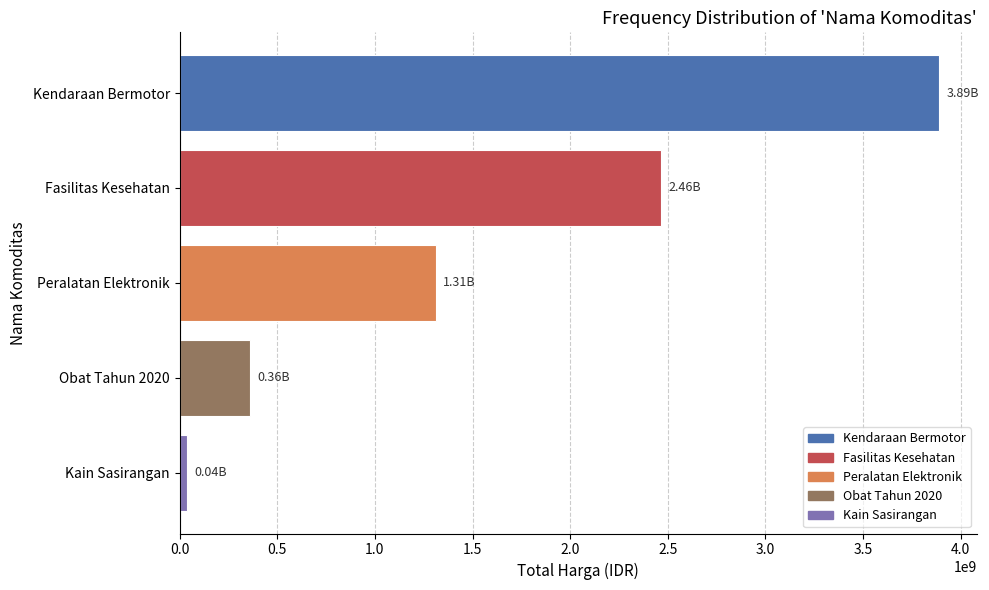

What is the smallest value displayed?

38075000